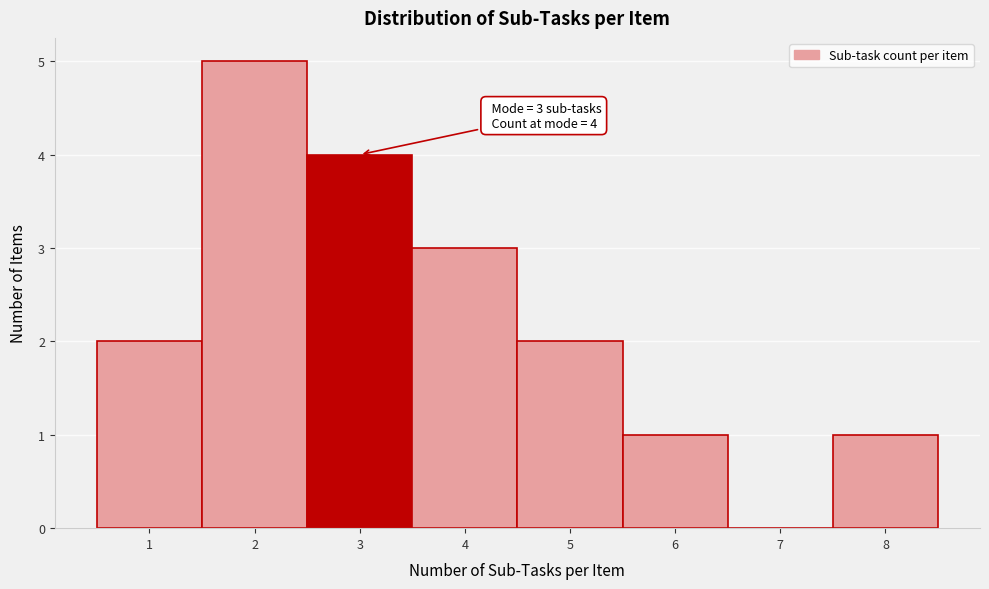

Over which range of the x-axis is the bar tallest?

1.5 to 2.5